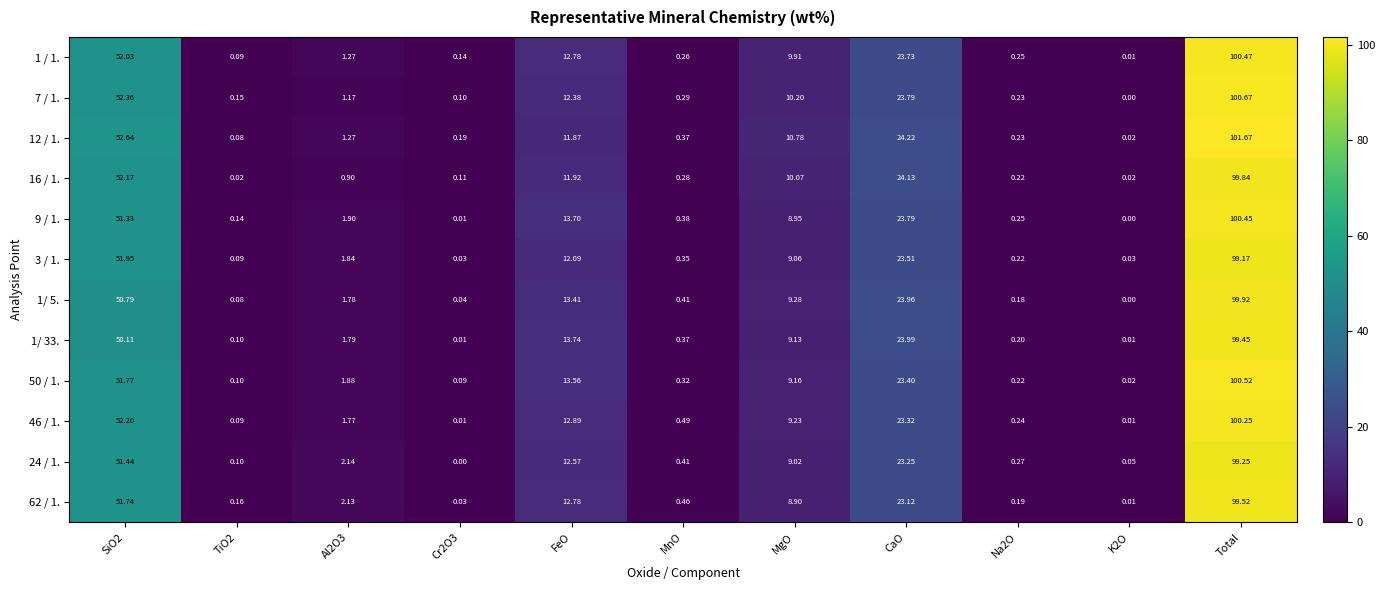

At which label does 1/ 5. reach its peak?

Total